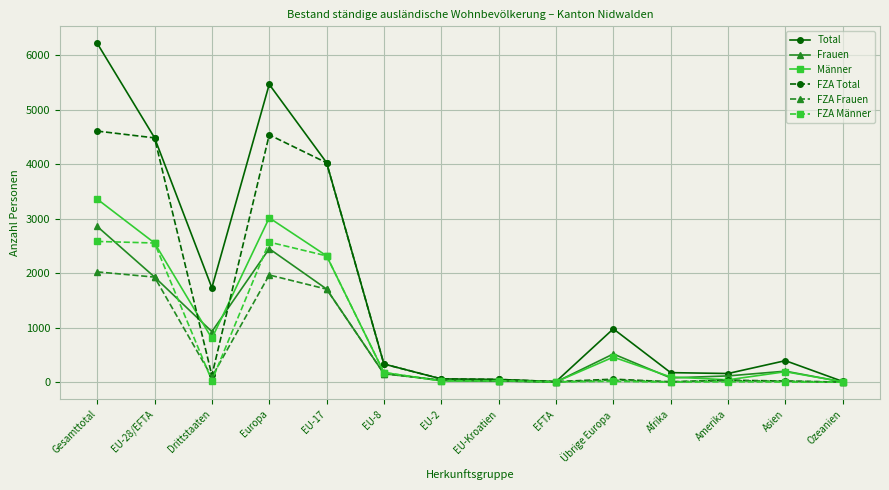

Which series changed the most between EU-28/EFTA and EU-Kroatien?

Total